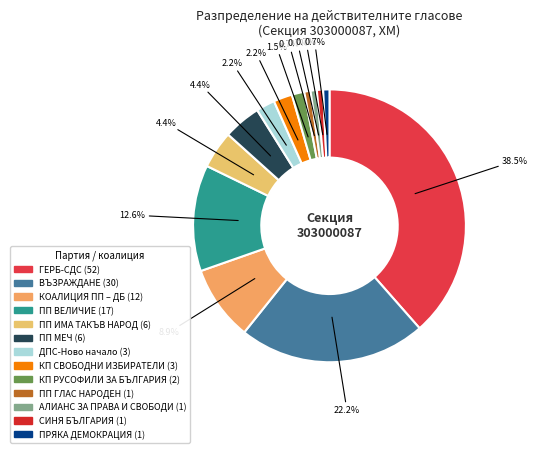

The АЛИАНС ЗА ПРАВА И СВОБОДИ slice represents 11% of the pie. True or false?

False